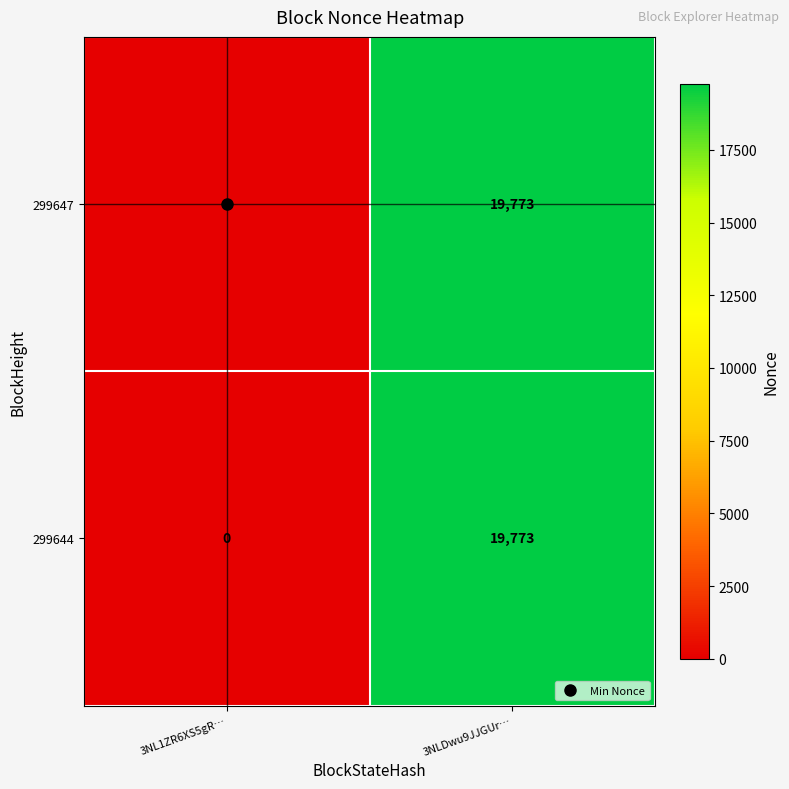

The 299644 series shows 19773 at 3NLDwu9JJGUr…. True or false?

True